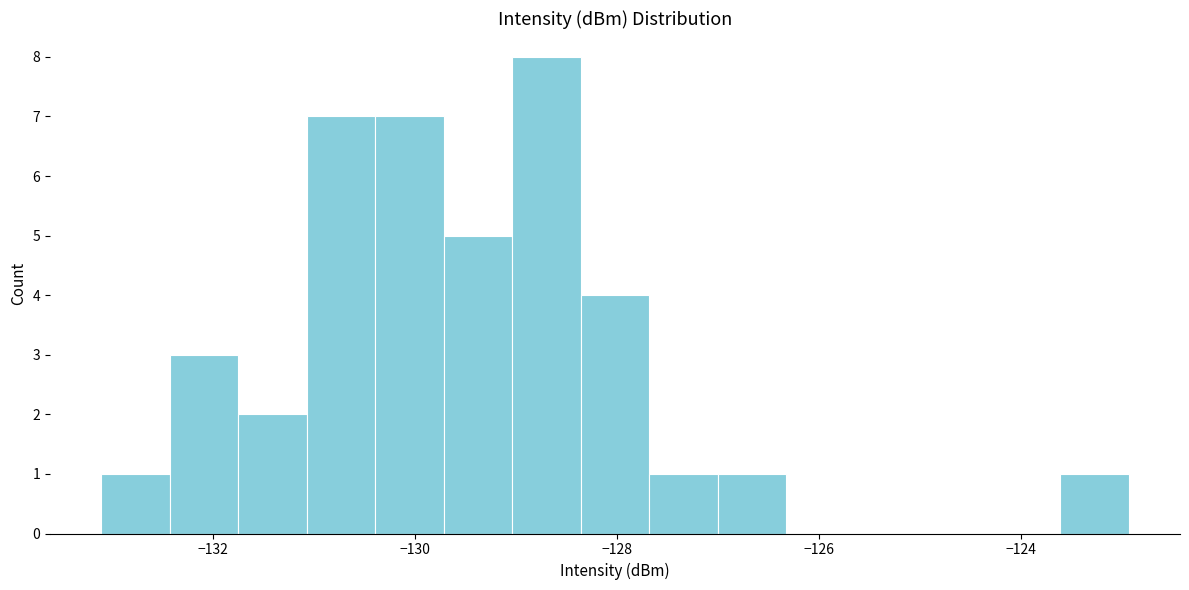

Around what value on the x-axis is the tallest bar? Give the approximate position of its centre, as read against the axis.

-128.6